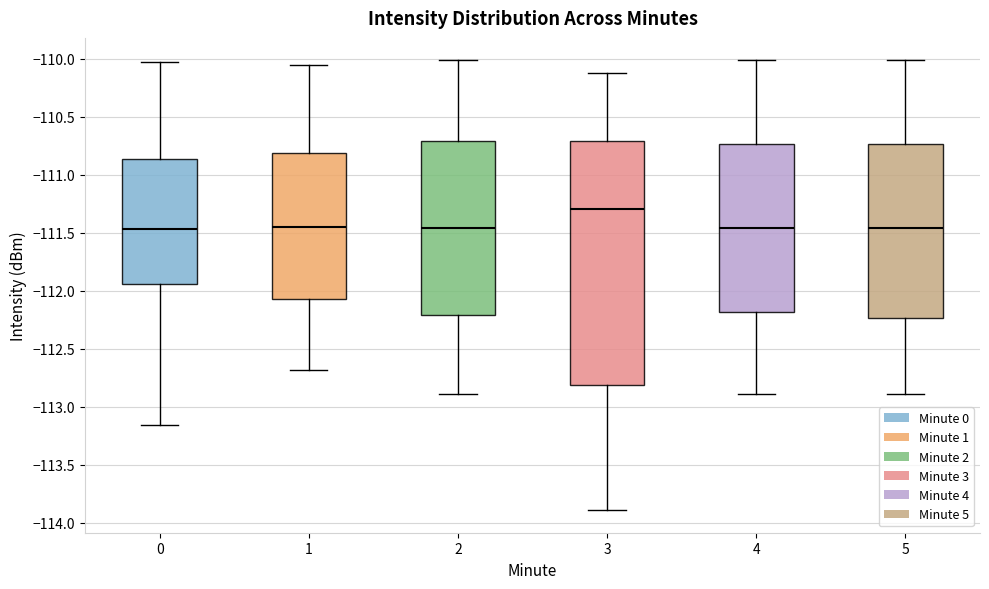

Reading left to right, transcribe this box plot: for each box, give where its median line is, the range the box spans, and where its two whiskers end, as read against the y-axis. The values are not printed on the chart, so give them approximately, as read against the axis.

0: median -111.45, box -111.95 to -110.85, whiskers -113.15 to -110.05
1: median -111.45, box -112.05 to -110.80, whiskers -112.70 to -110.05
2: median -111.45, box -112.20 to -110.70, whiskers -112.90 to -110.00
3: median -111.30, box -112.80 to -110.70, whiskers -113.90 to -110.10
4: median -111.45, box -112.20 to -110.75, whiskers -112.90 to -110.00
5: median -111.45, box -112.25 to -110.75, whiskers -112.90 to -110.00